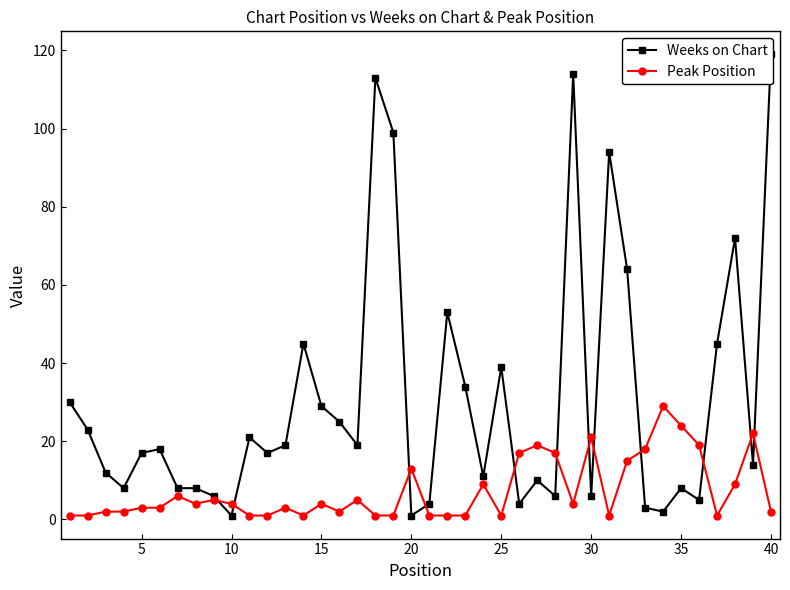

Is this an area chart (filled region under the line)?

No